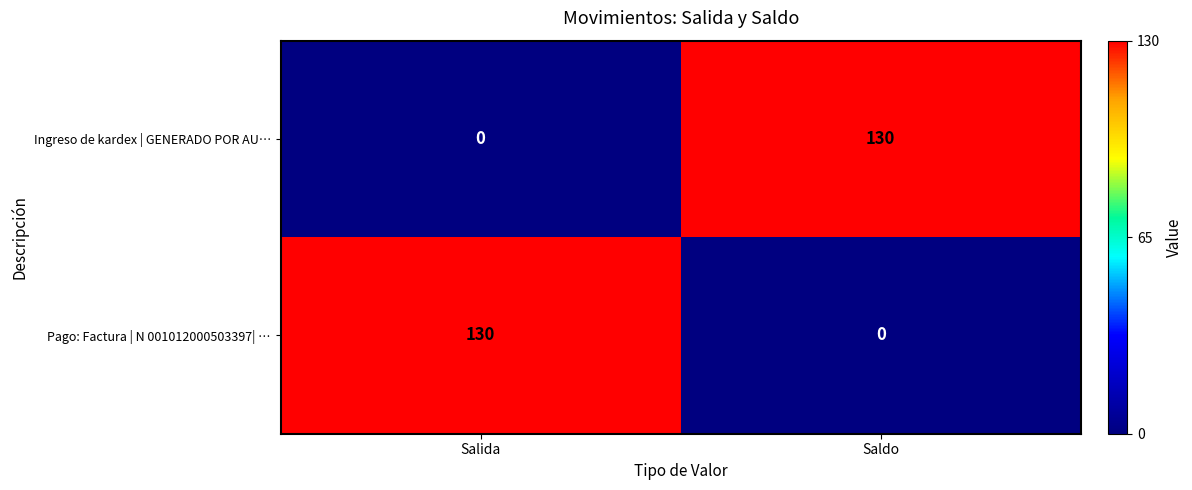

What is the total value across all series at Saldo?

130